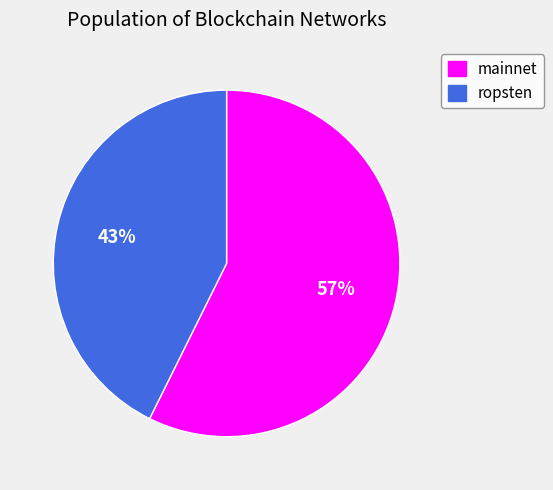

To the nearest percent, what is the average slice percentage?

50%